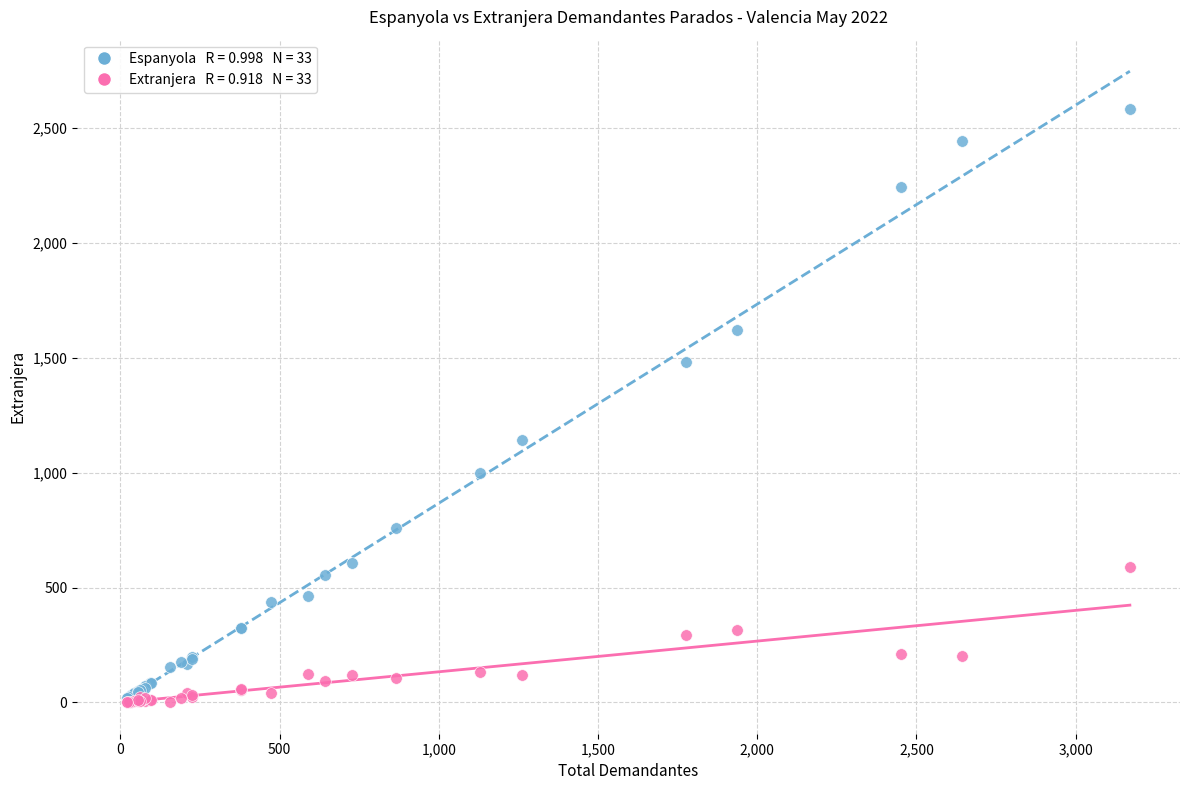

Across all series, what Y value is closest to 1291?

1140